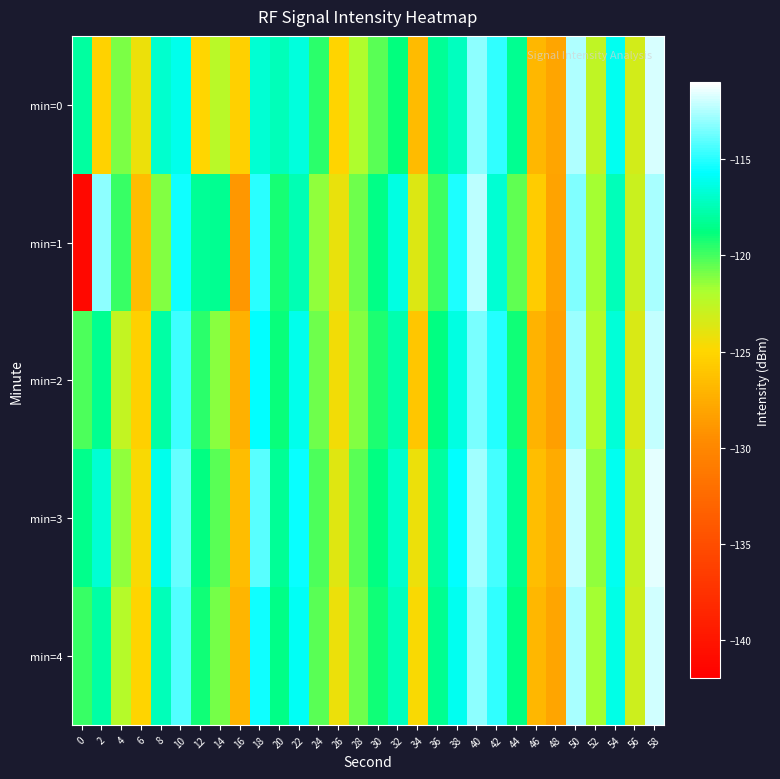

What is the spread (max minus min) of values at 38?

2.0